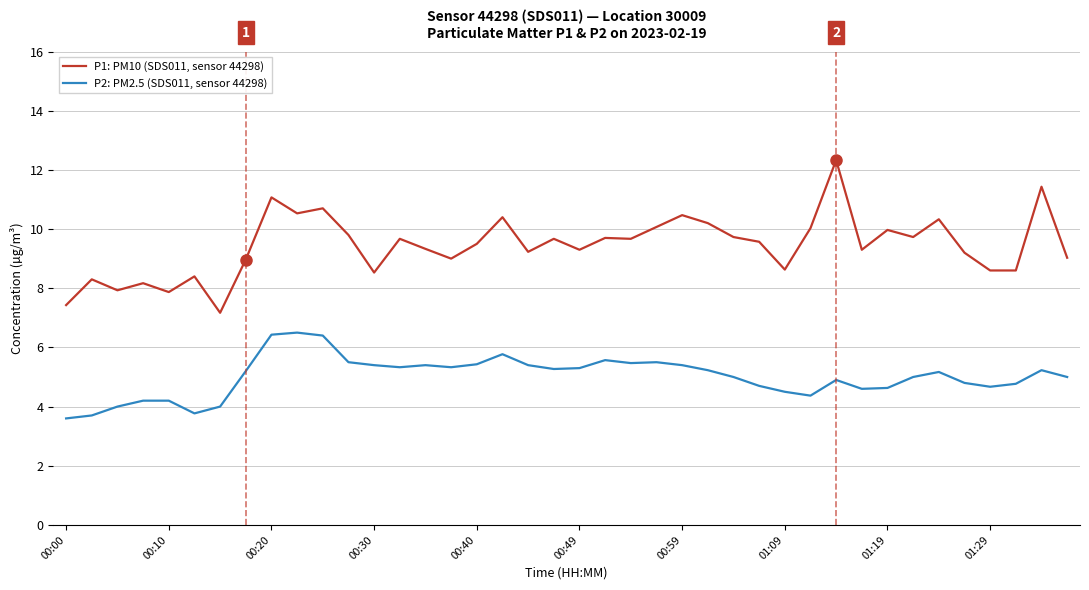

What is the difference between the maximum and minimum values in the P2: PM2.5 (SDS011, sensor 44298) series?

2.9